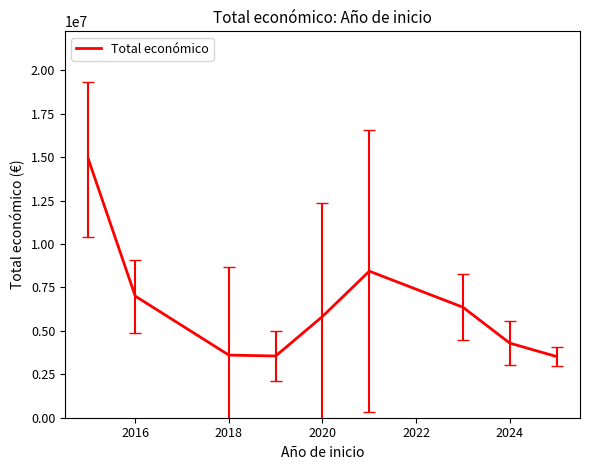

What is the maximum value shown in the chart?

14874340.0